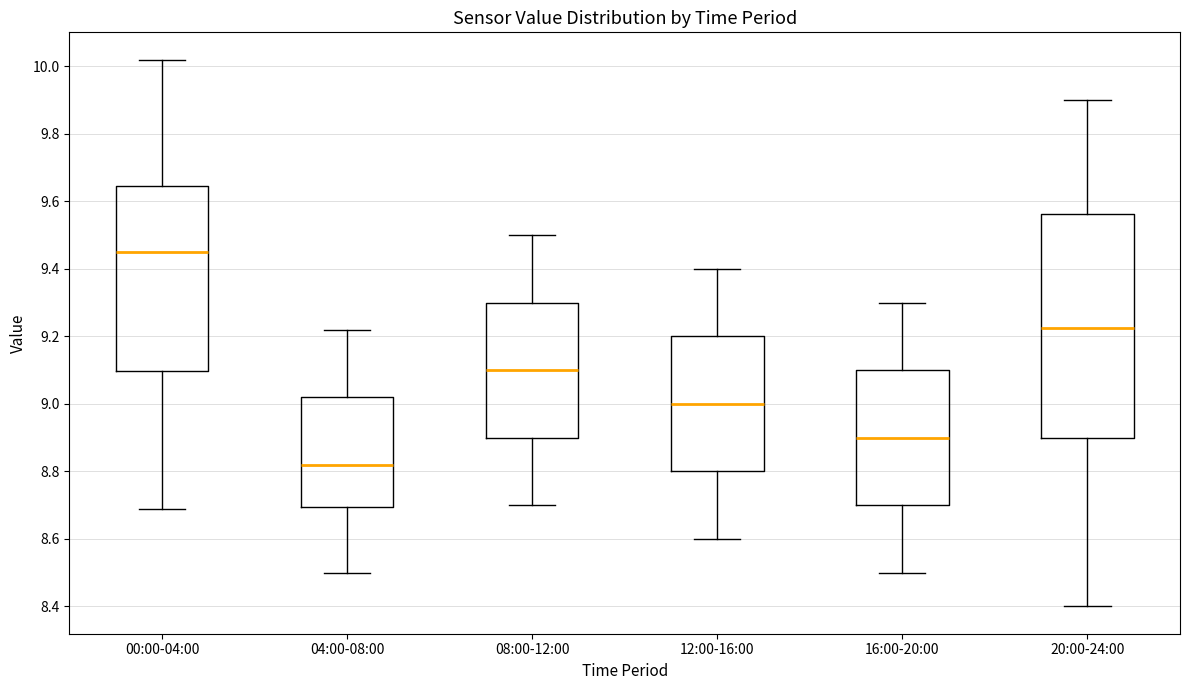

Where does the upper whisker of the box for 04:00-08:00 end on the y-axis? The values are not printed on the chart, so give them approximately, as read against the axis.

9.22